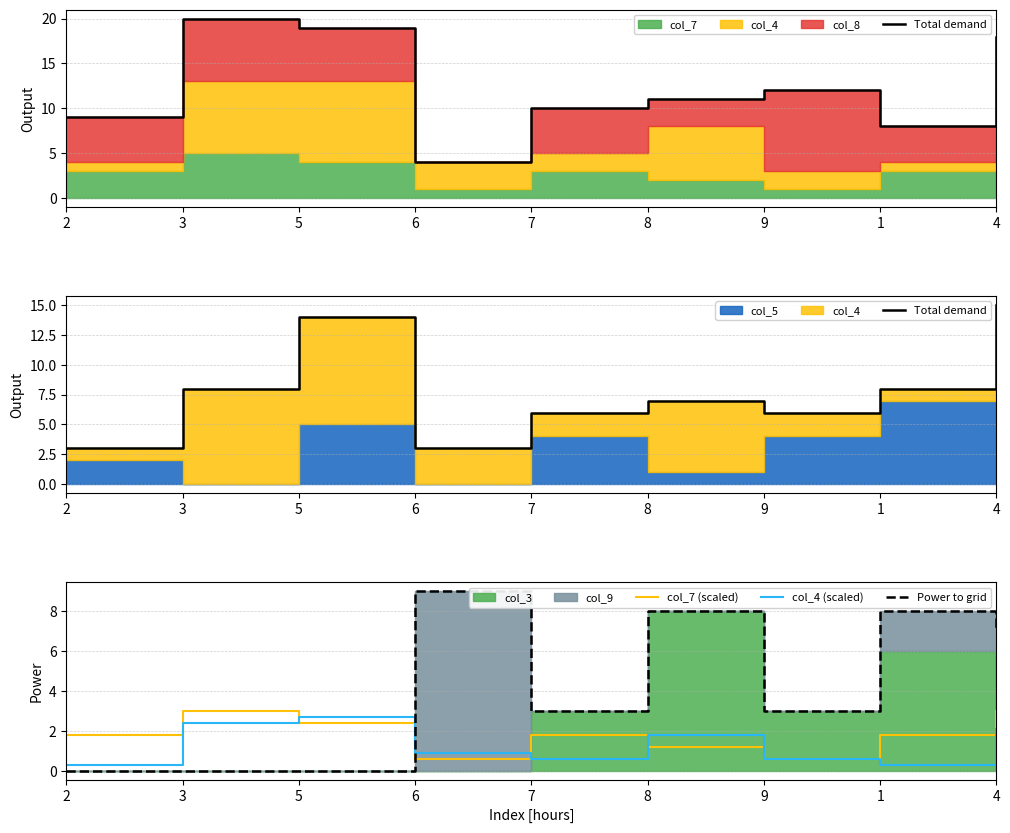

List the series in order of their peak value, highest first.

Total demand, Power to grid, col_7 (scaled), col_4 (scaled)